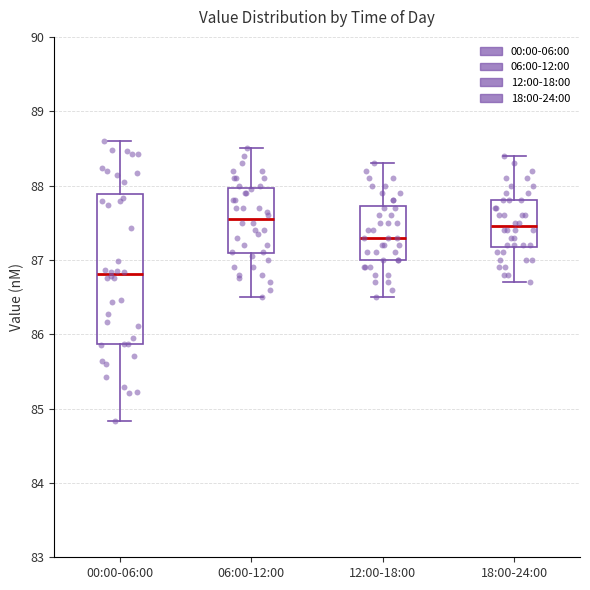

Which box's median line is the lowest?

00:00-06:00